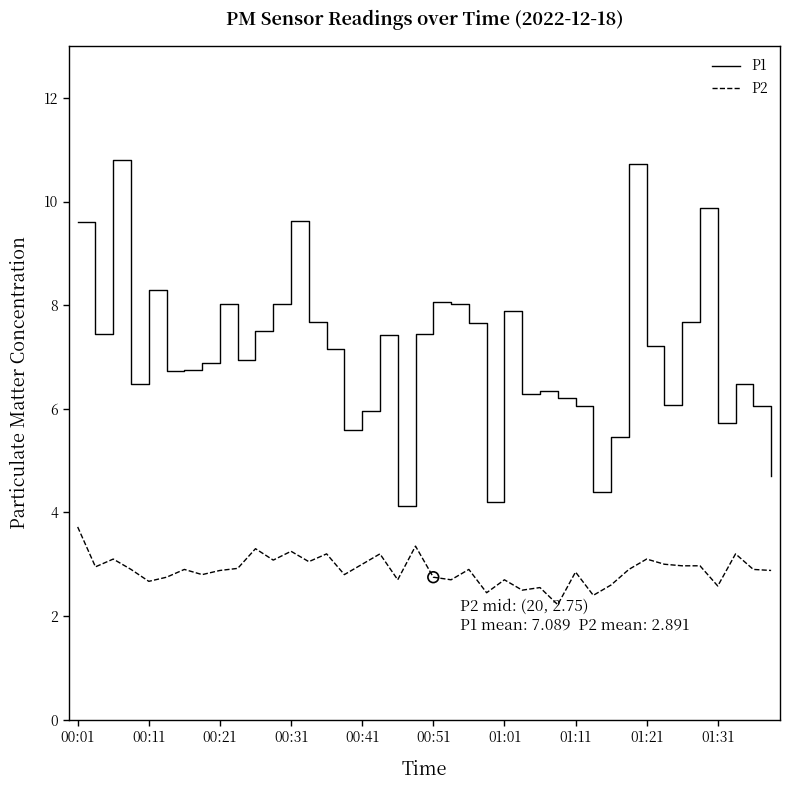

Which series has the largest range (max minus min)?

P1